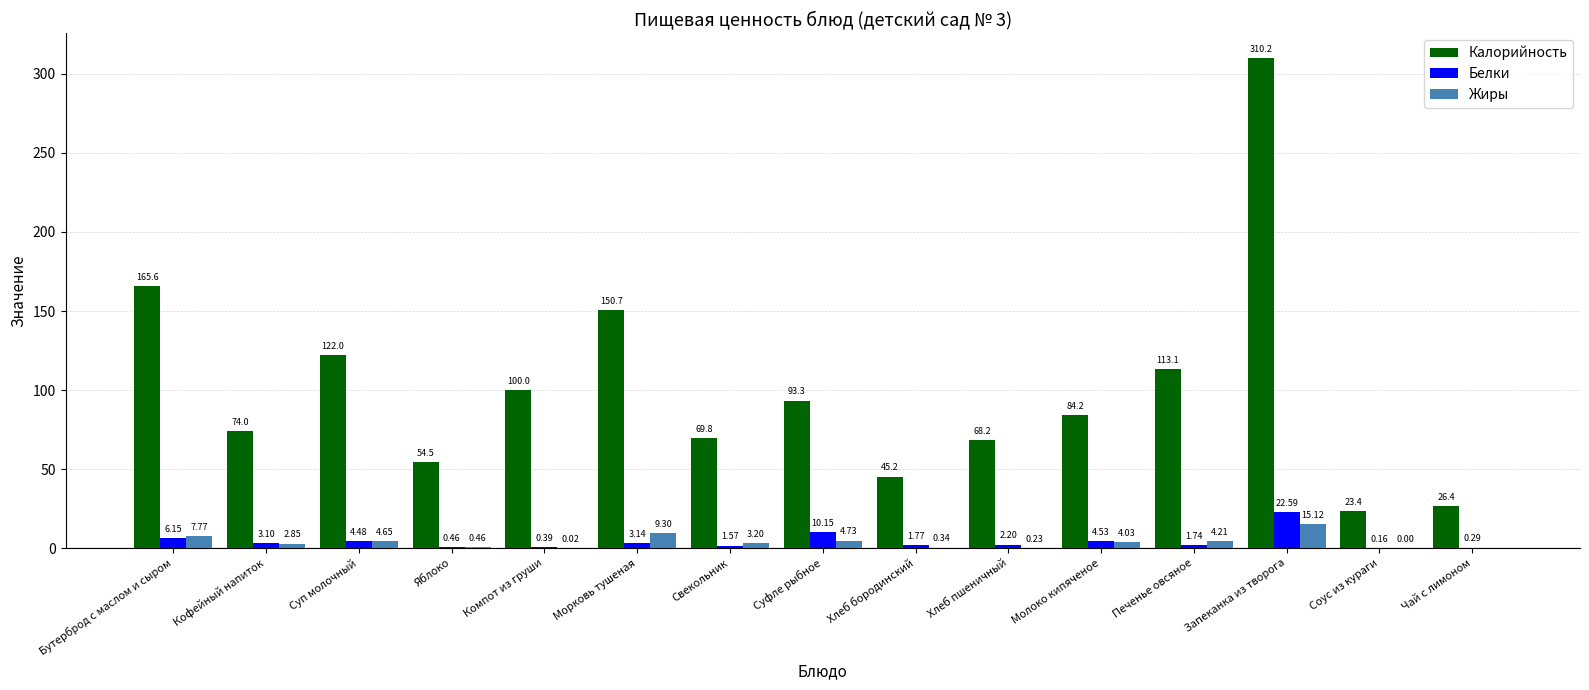

Which series changed the most between Бутерброд с маслом и сыром and Морковь тушеная?

Калорийность